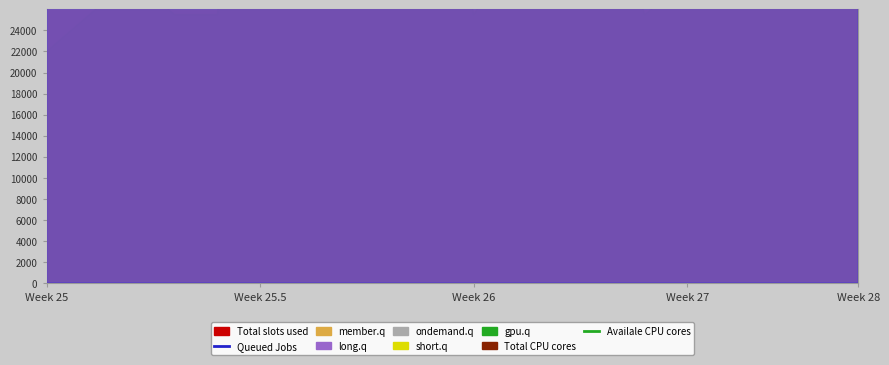

How many values in the Available CPU cores series are below 23106000?

10